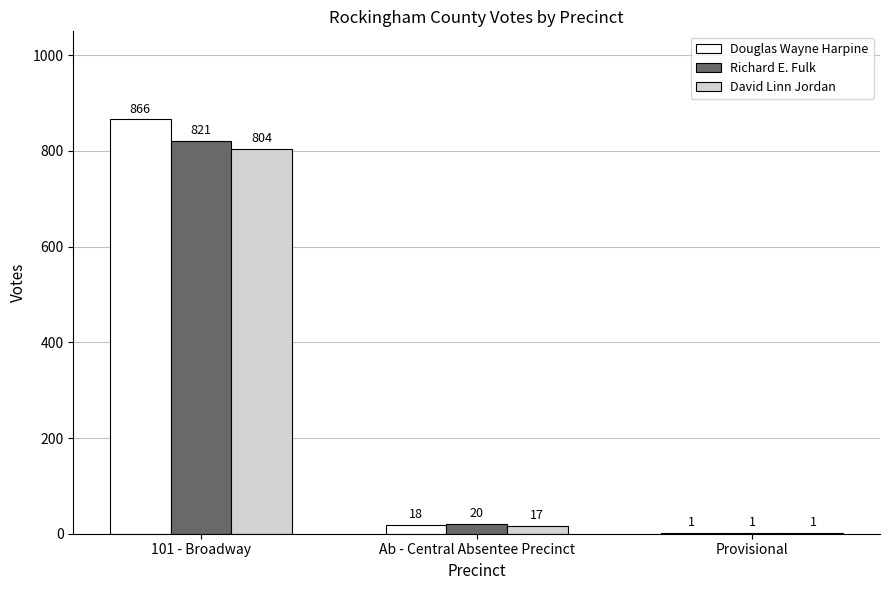

What is the greatest value displayed?

866